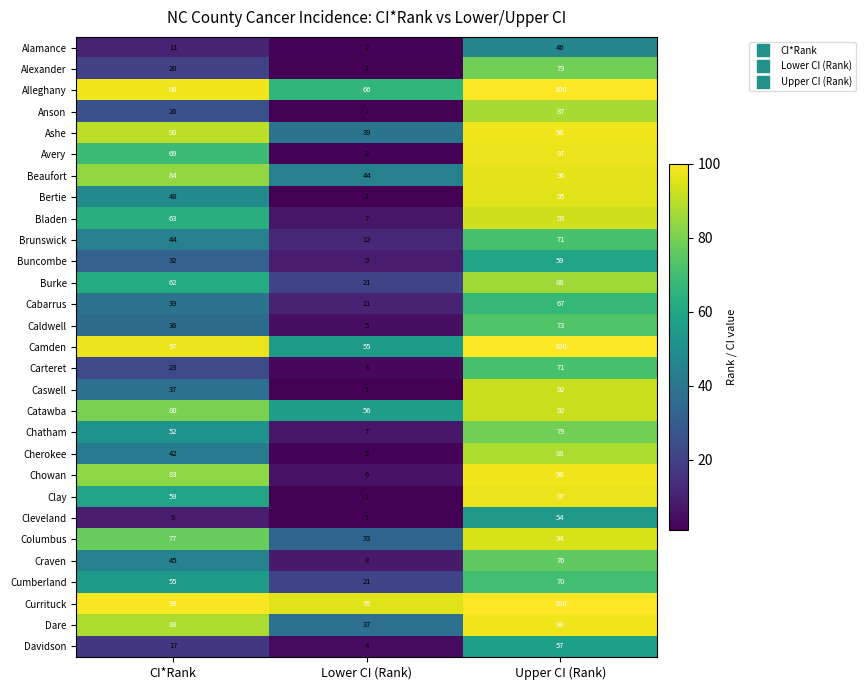

How many Columbus values are between 33 and 94?

3